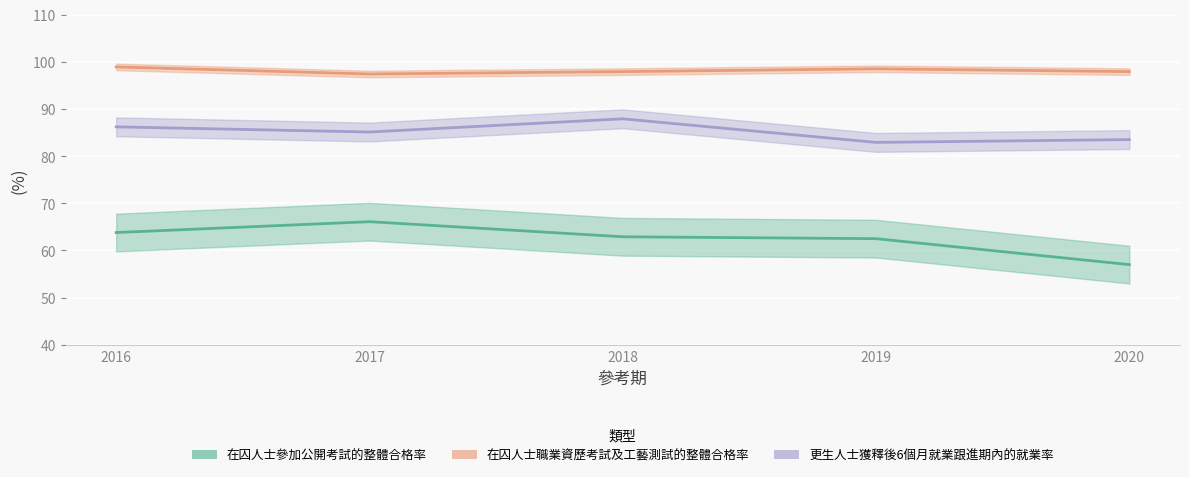

Does the chart display data point markers on the line(s)?

No